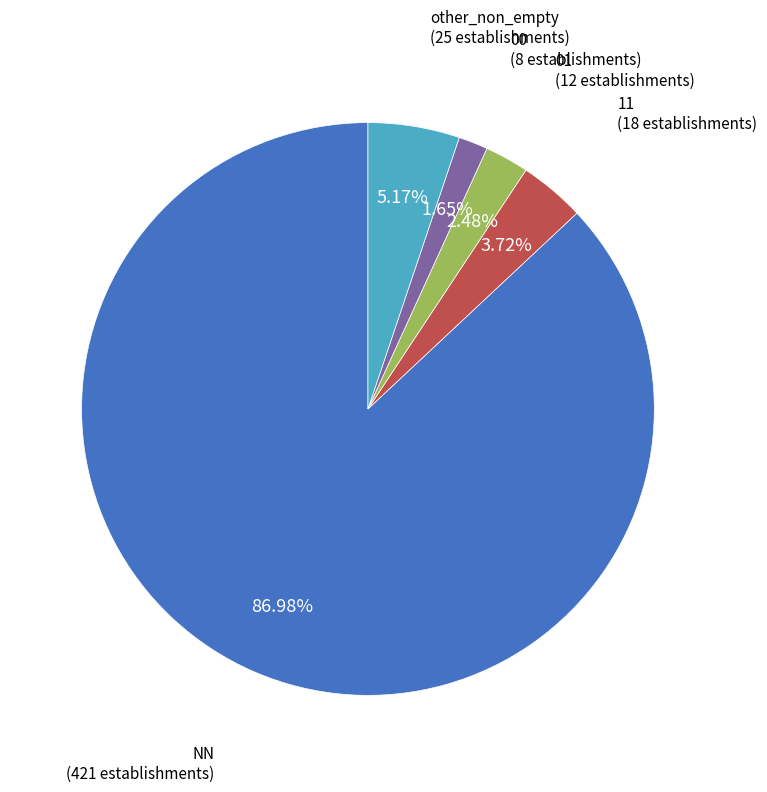

Is there any slice that represents more than half of the pie?

Yes